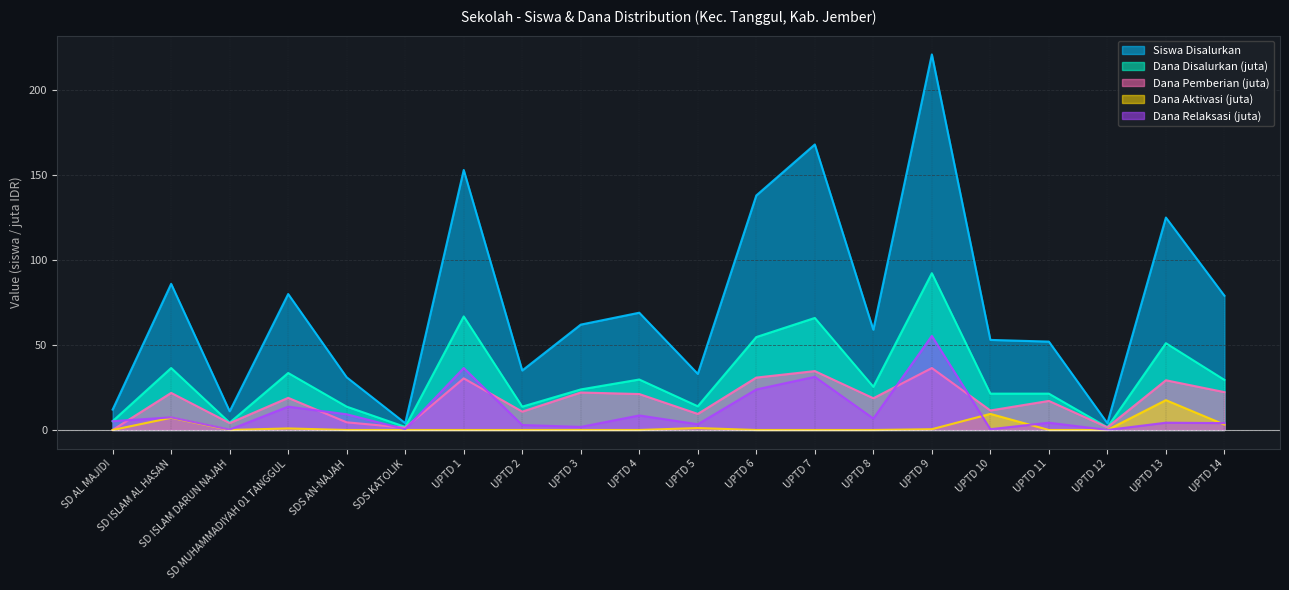

Which category has the highest value in the Dana Disalurkan (juta) series?

UPTD 9